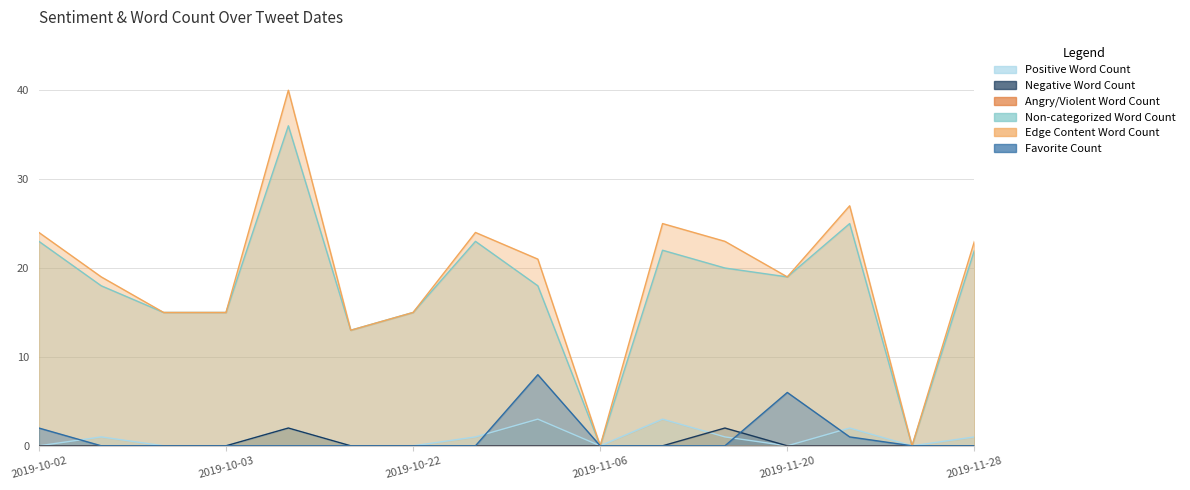

Between 2019-10-03 and 2019-10-22, which is larger?

2019-10-03